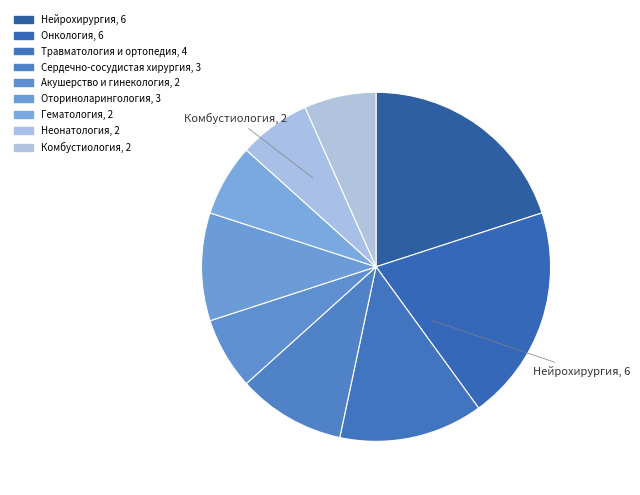

Count the number of slices in the pie.

9